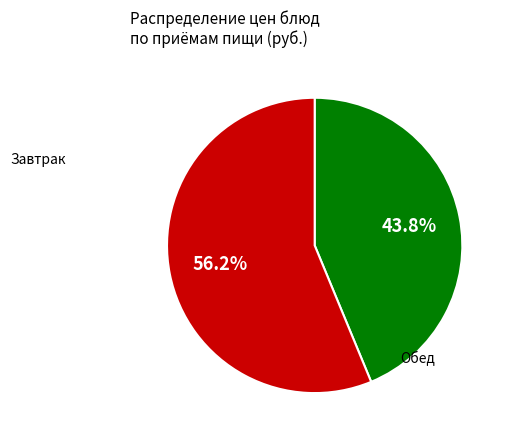

Does any single category account for the majority?

Yes